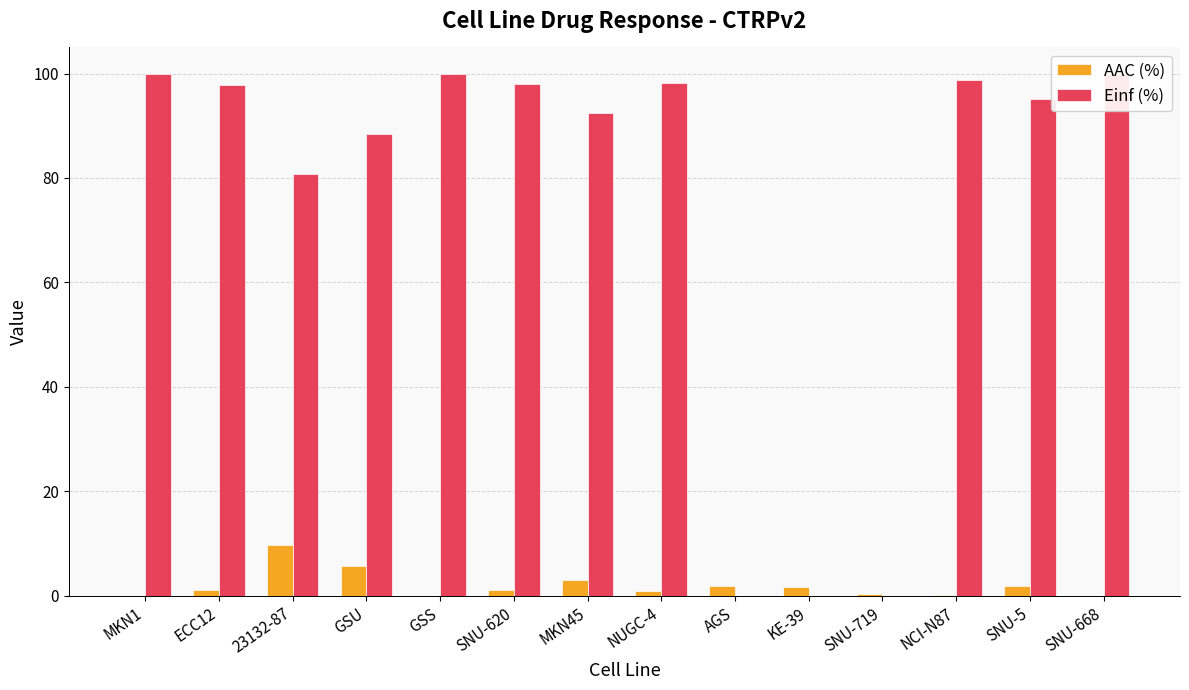

True or false: AAC (%) has a value of 3.1 at SNU-668.

False